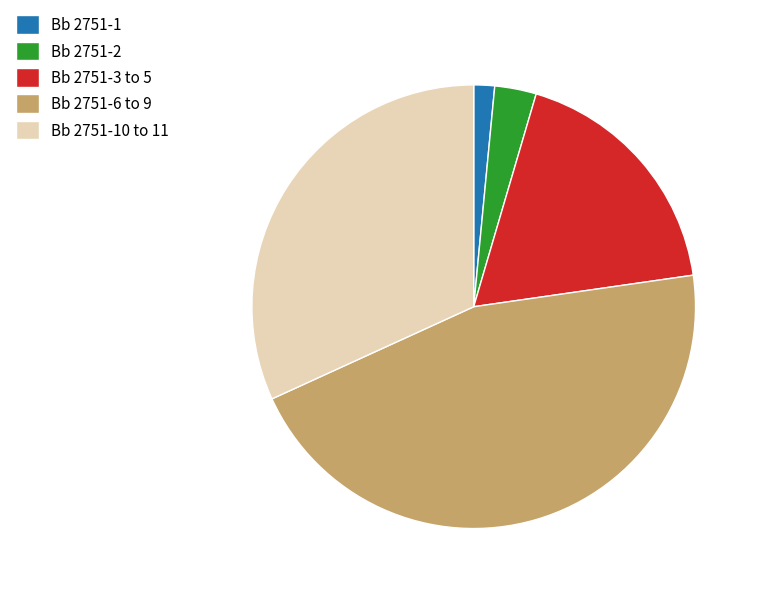

The Bb 2751-2 slice represents 15% of the pie. True or false?

False